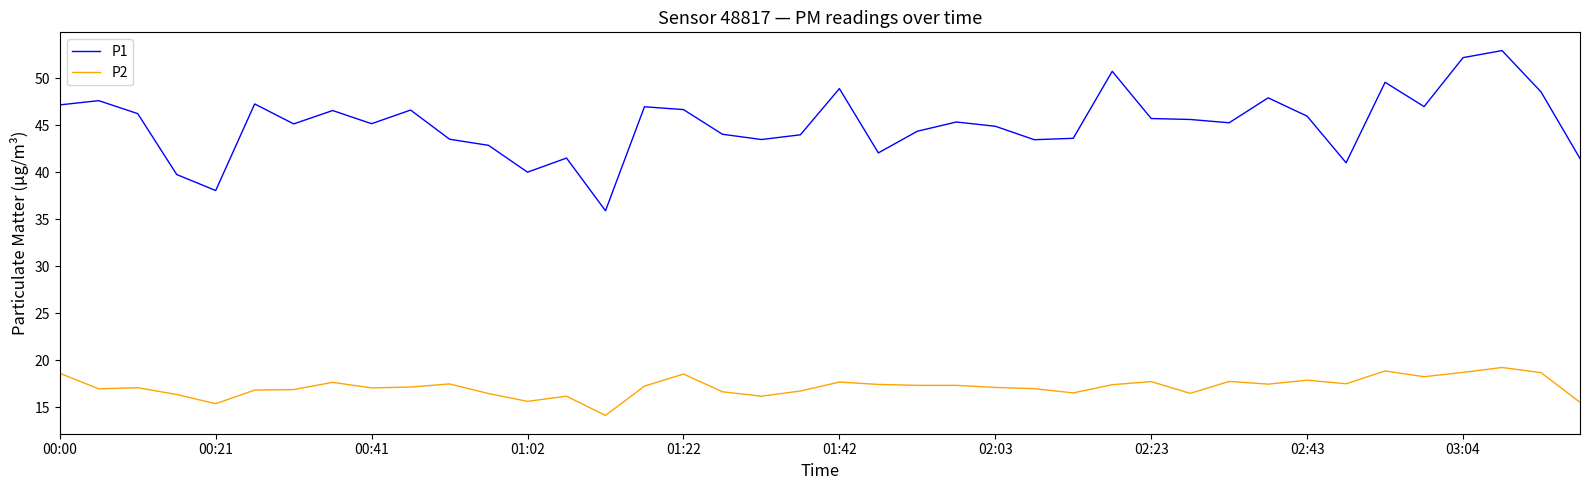

List the series in order of their peak value, lowest first.

P2, P1